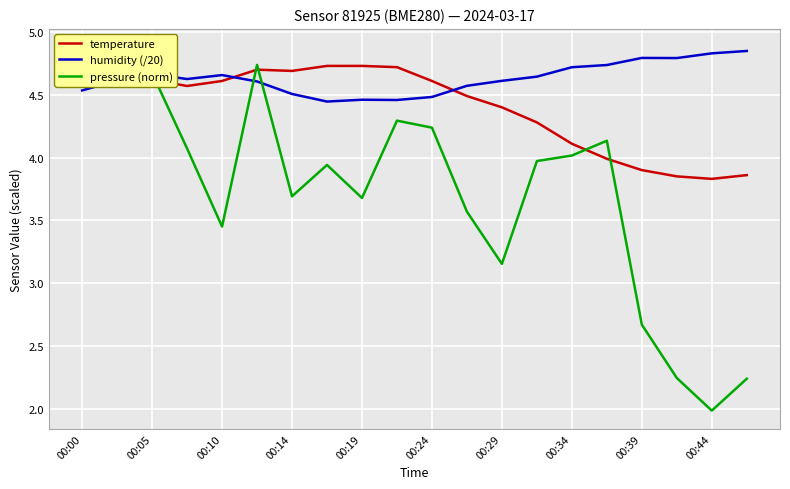

The value of pressure (norm) at 00:44 is 3.3. True or false?

False